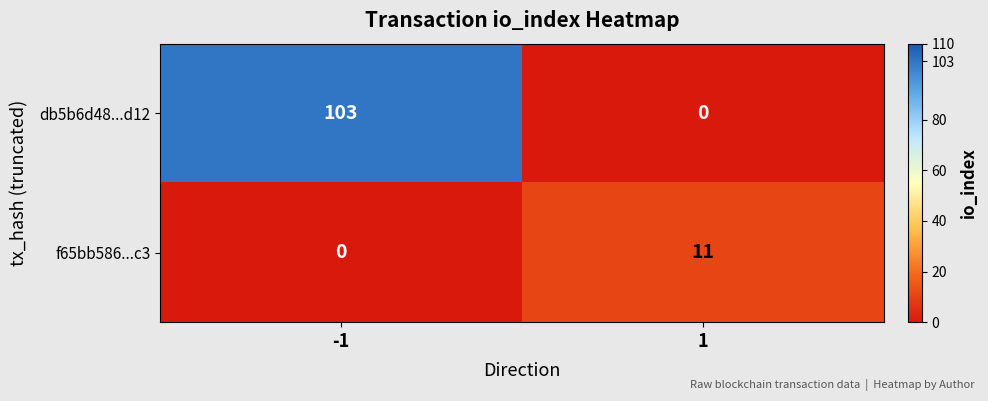

Rank the series by their average value, from highest to lowest.

db5b6d48...d12, f65bb586...c3